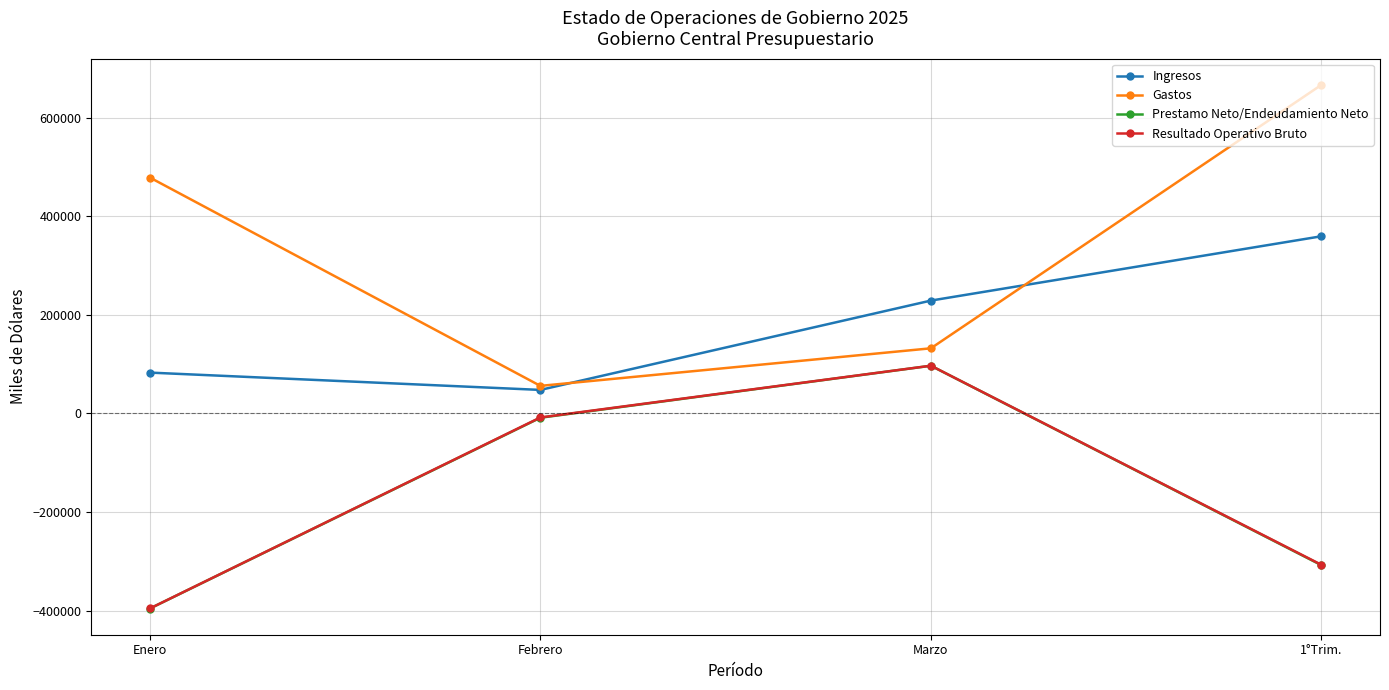

List the labels in order of Gastos value, largest first.

1°Trim., Enero, Marzo, Febrero